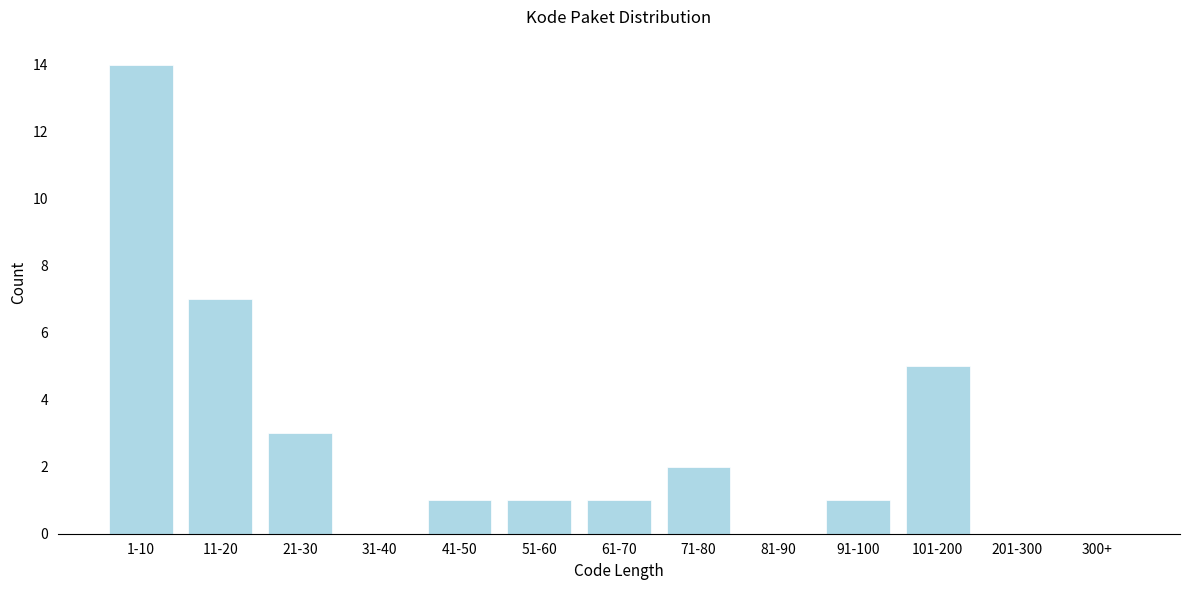

Reading right to left, what are all the values shown in this chart?

300+=0	201-300=0	101-200=5	91-100=1	81-90=0	71-80=2	61-70=1	51-60=1	41-50=1	31-40=0	21-30=3	11-20=7	1-10=14